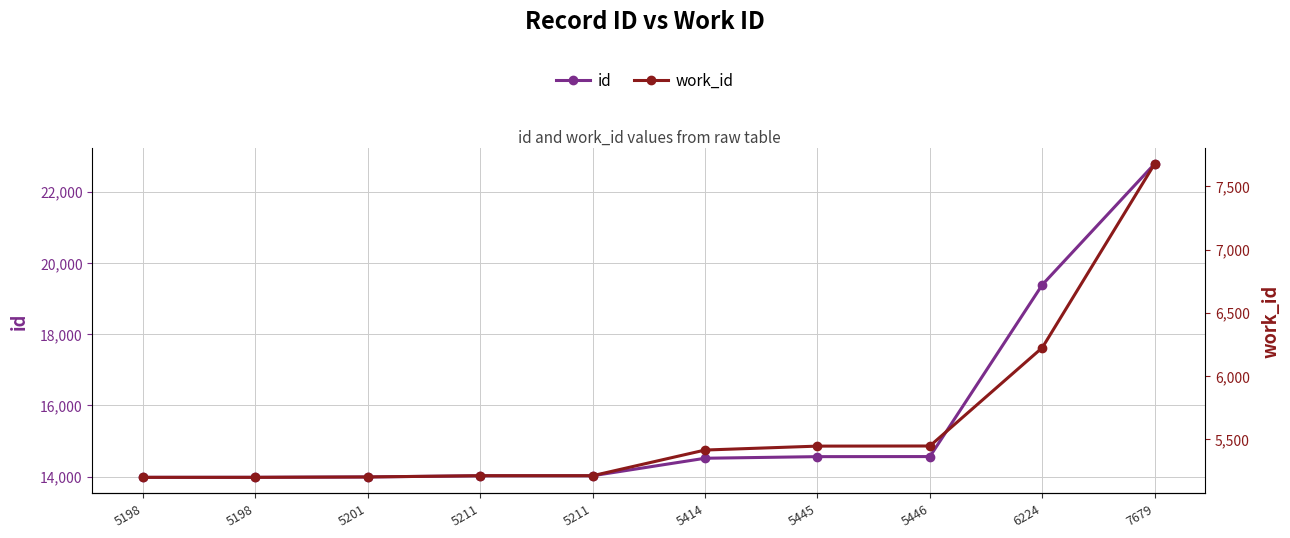

What is the value of the id point at the 9th from the left?

19386